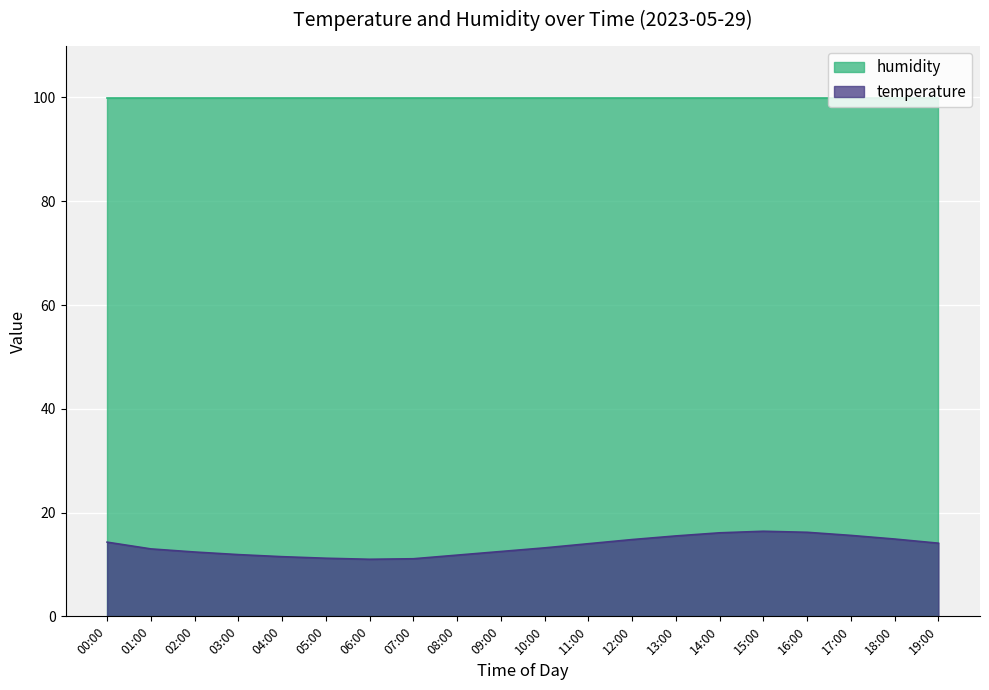

The chart shows a value of 12.5 at 09:00. True or false?

True